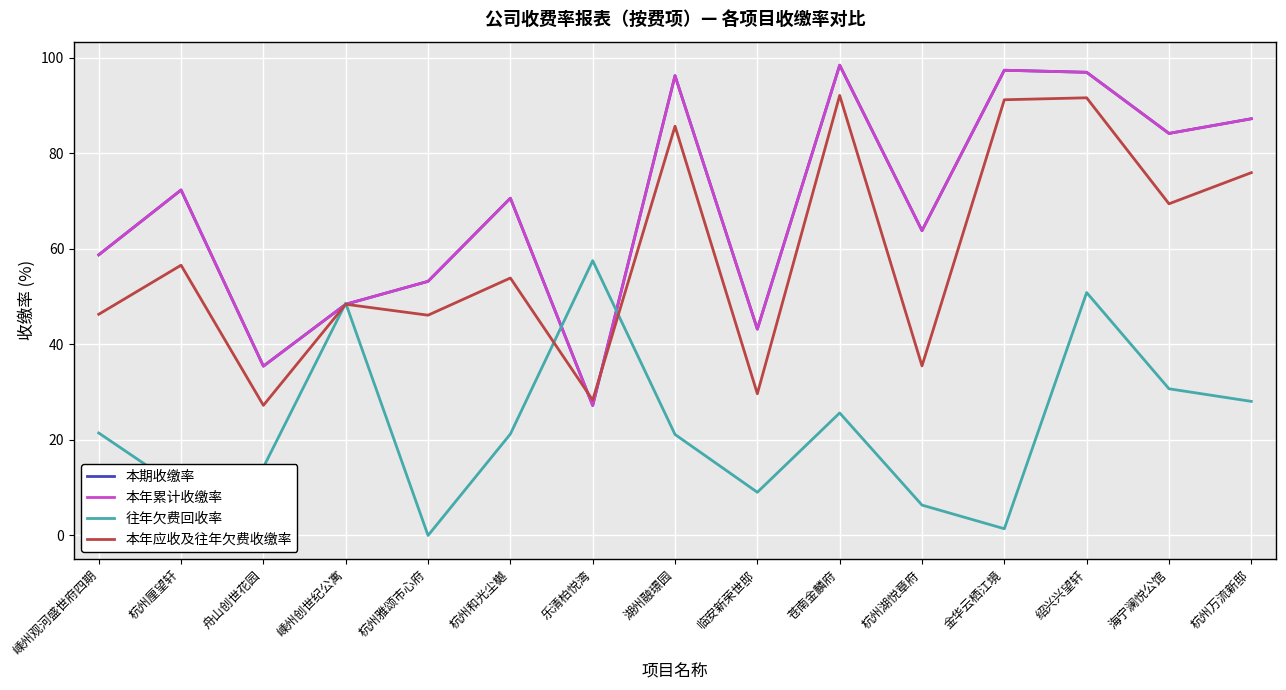

Where does the 本年应收及往年欠费收缴率 series first go above 53?

杭州厘望轩